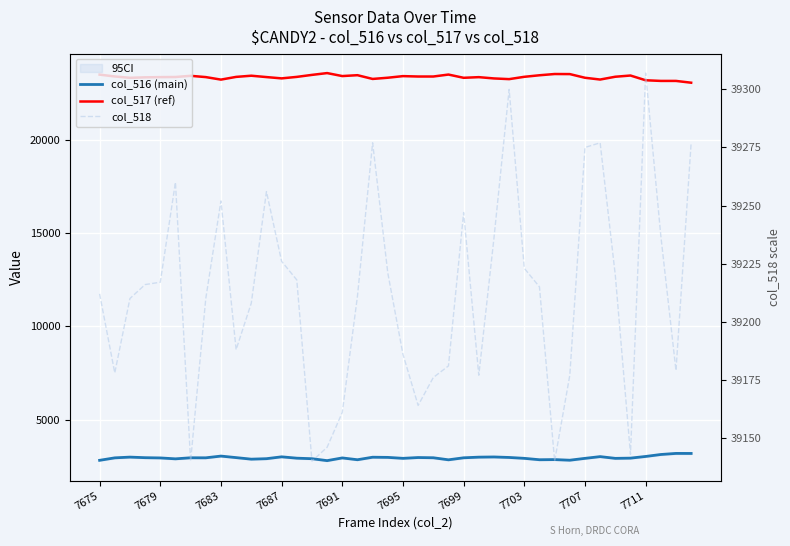

How many lines are shown in the chart?

3